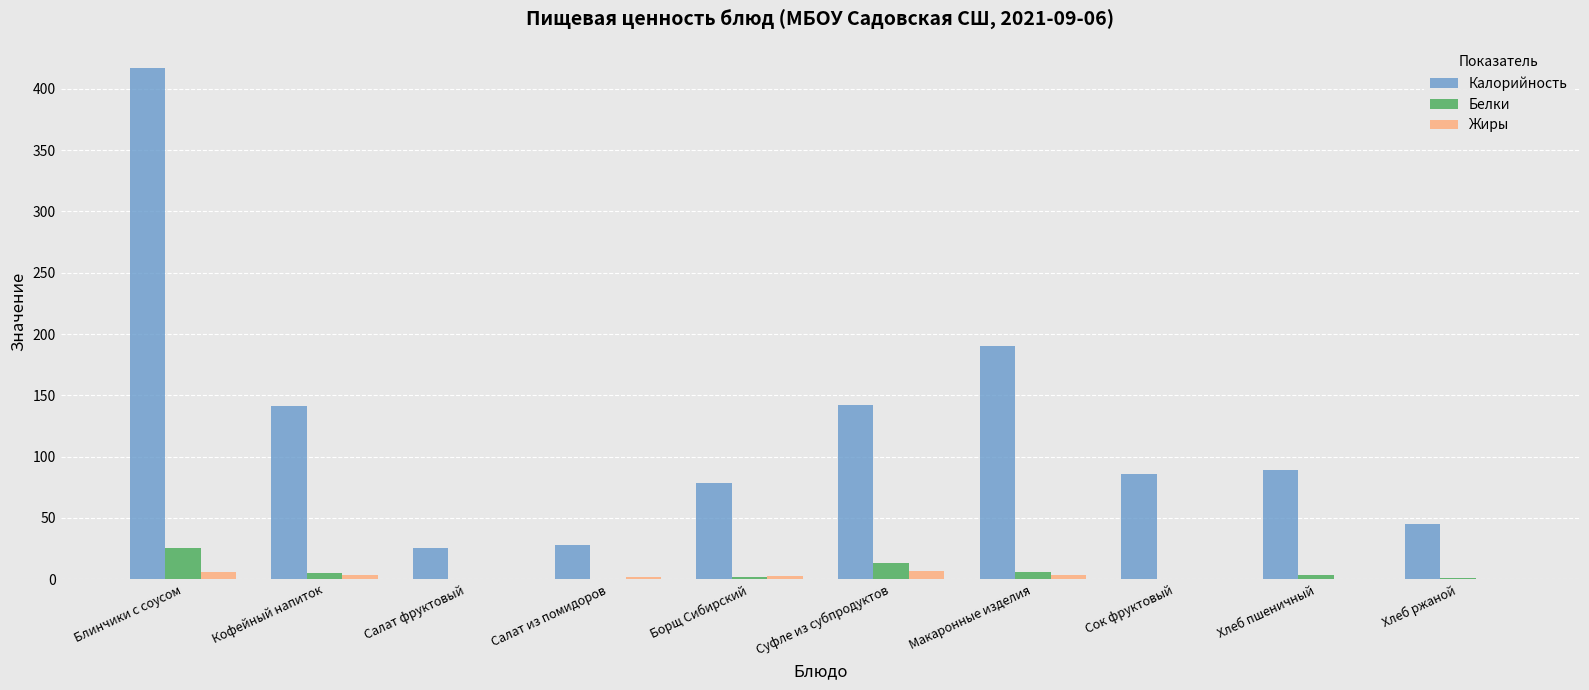

The value of Калорийность at Суфле из субпродуктов is 142.0. True or false?

True